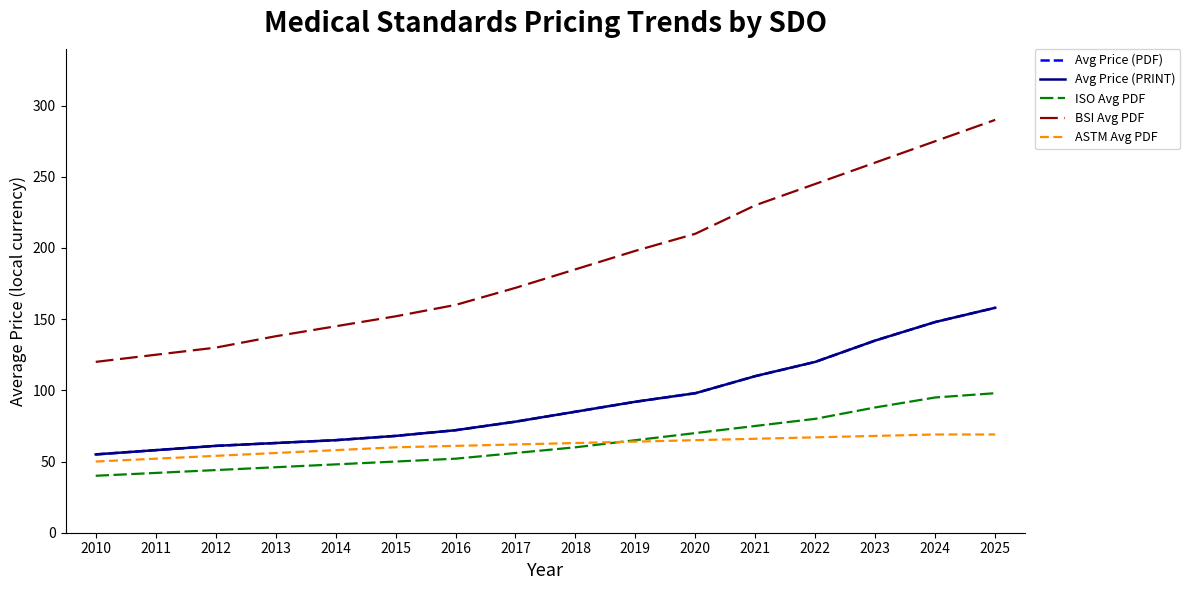

The Avg Price (PDF) series shows 31 at 2021. True or false?

False